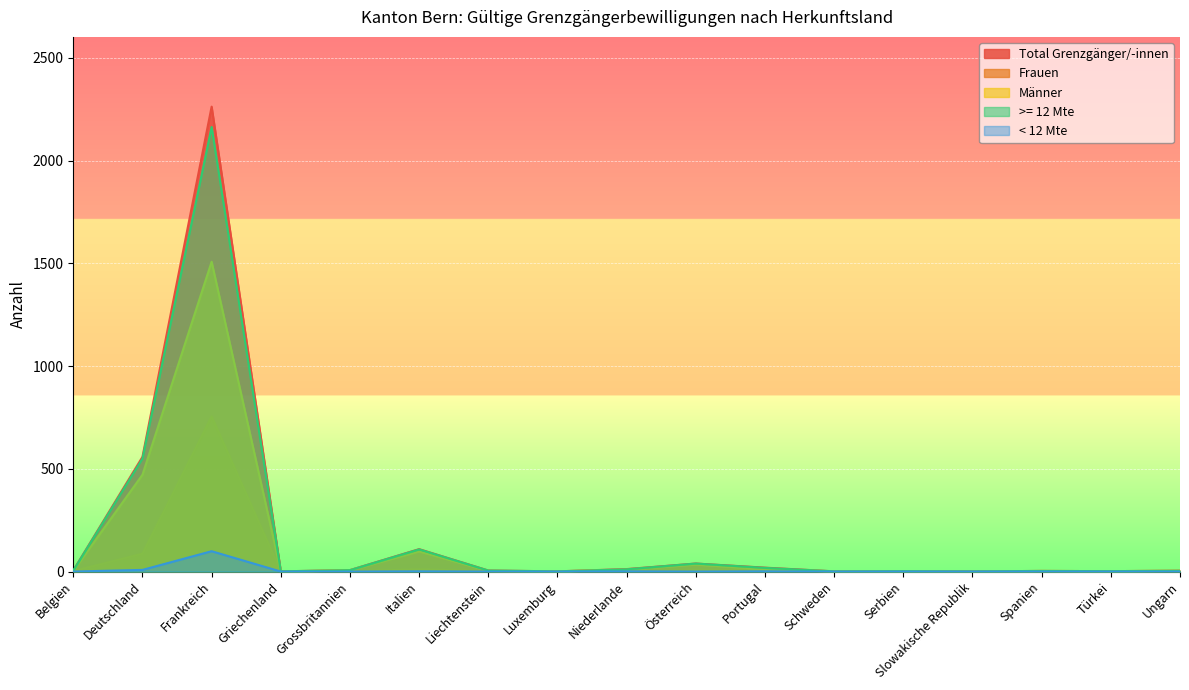

How many positive values does the Männer series have?

15